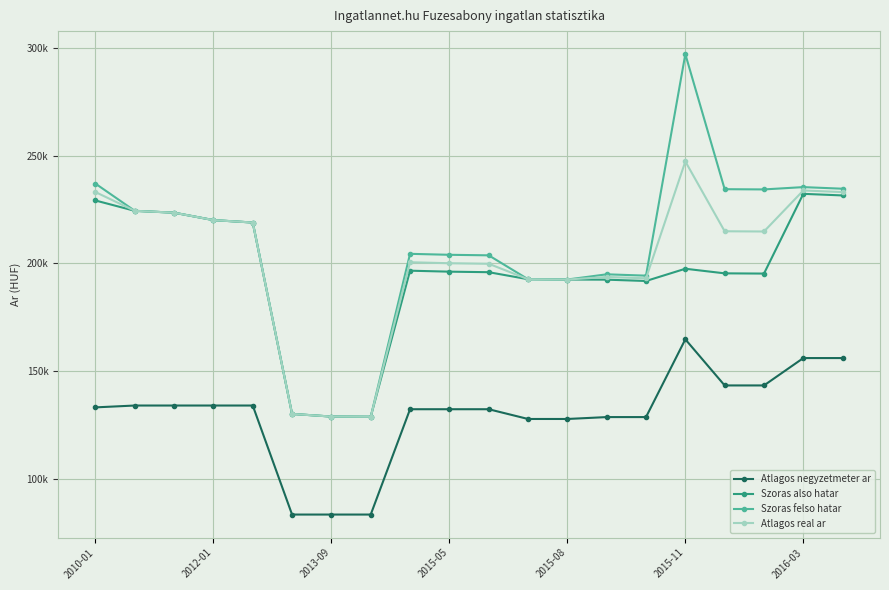

What is the difference between the maximum and minimum values in the Szoras also hatar series?

103572